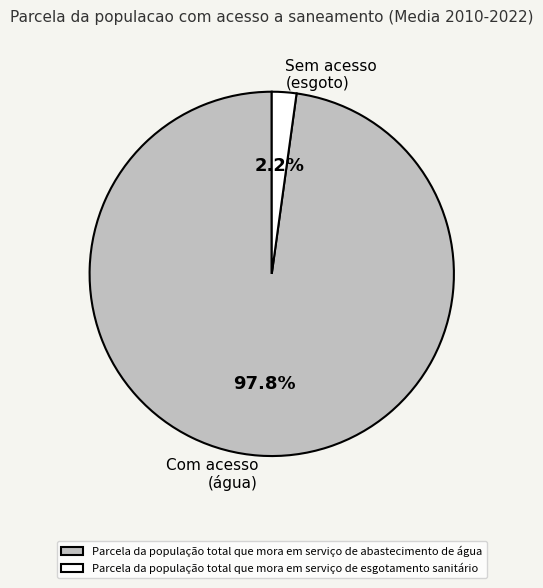

Which has a higher value, Com acesso (água) or Sem acesso (esgoto)?

Com acesso (água)